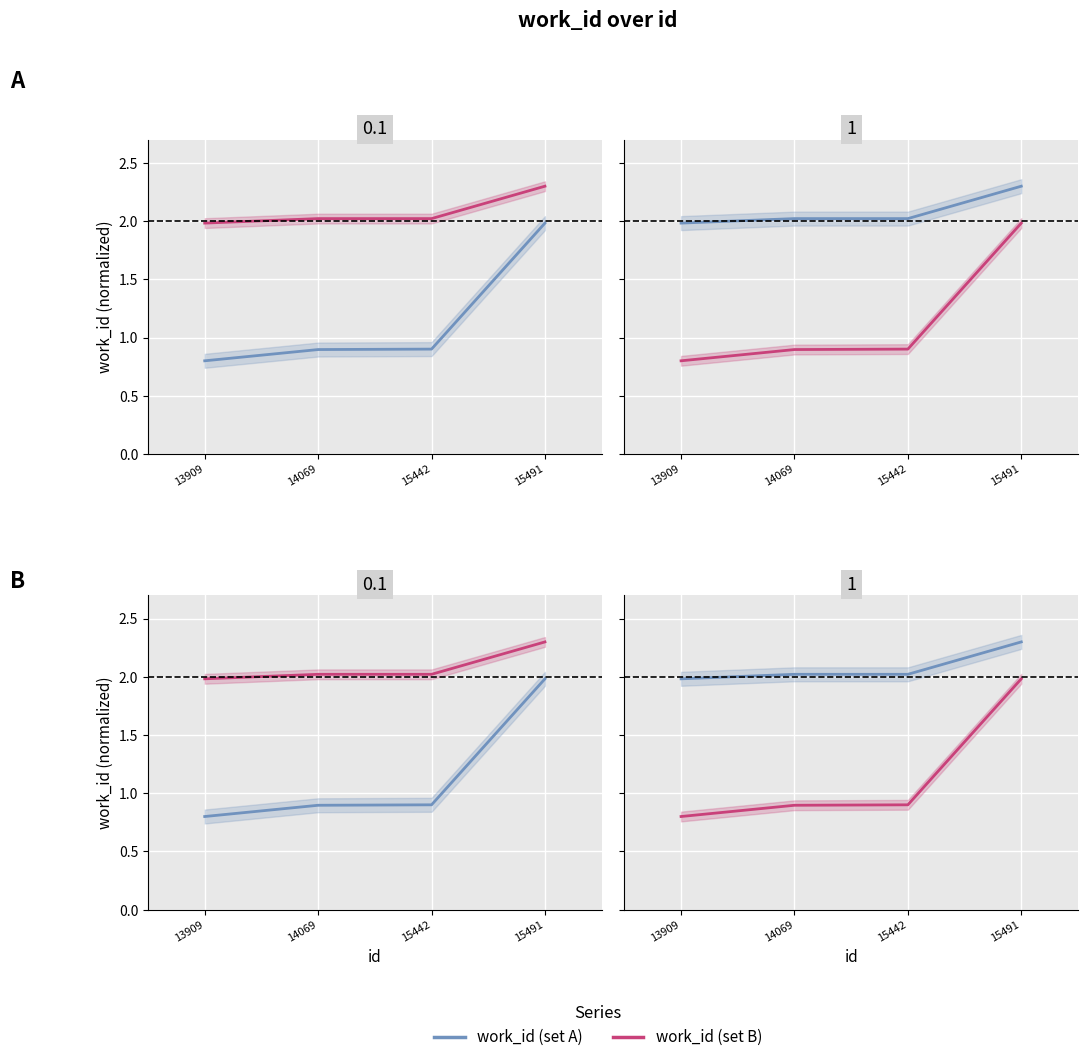

What are all the series names shown in the legend?

work_id (set A), work_id (set B)